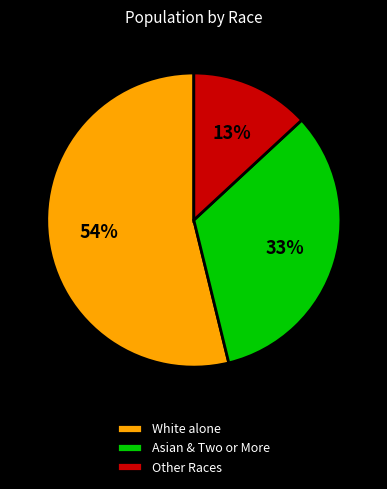

To the nearest percent, what is the difference between the largest and smallest slice percentages?

41%